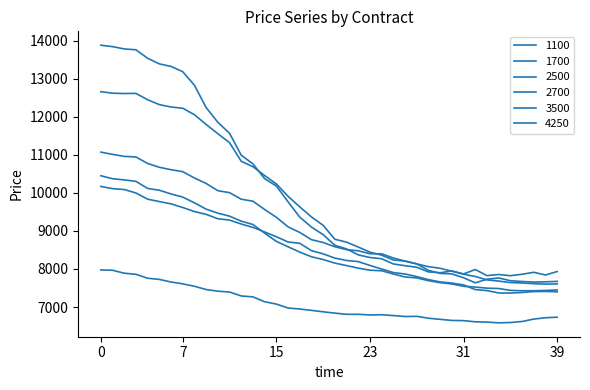

Does the chart have visible grid lines?

No